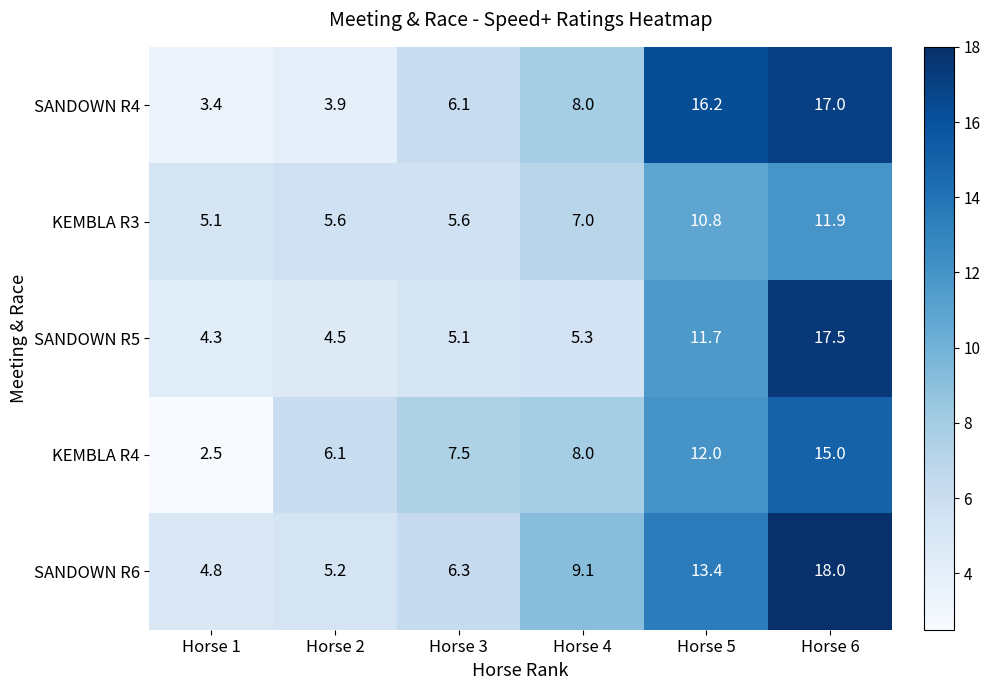

Reading right to left, extract all data points from this chart.

SANDOWN R4: 17.0	16.2	8.0	6.1	3.9	3.4
KEMBLA R3: 11.9	10.8	7.0	5.6	5.6	5.1
SANDOWN R5: 17.5	11.7	5.3	5.1	4.5	4.3
KEMBLA R4: 15.0	12.0	8.0	7.5	6.1	2.5
SANDOWN R6: 18.0	13.4	9.1	6.3	5.2	4.8